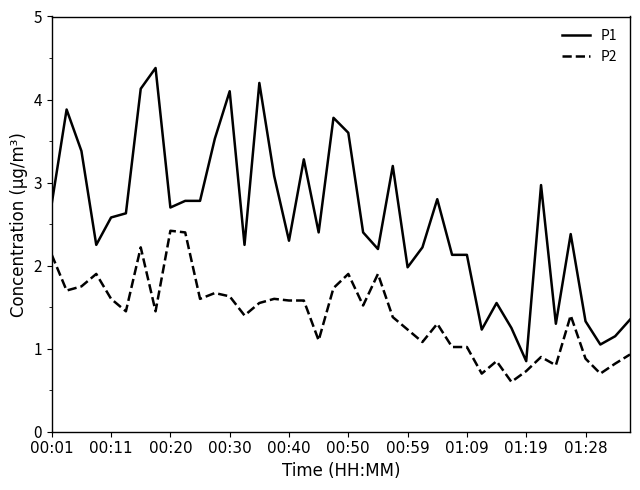

What is the highest value of the P1 series?

4.4